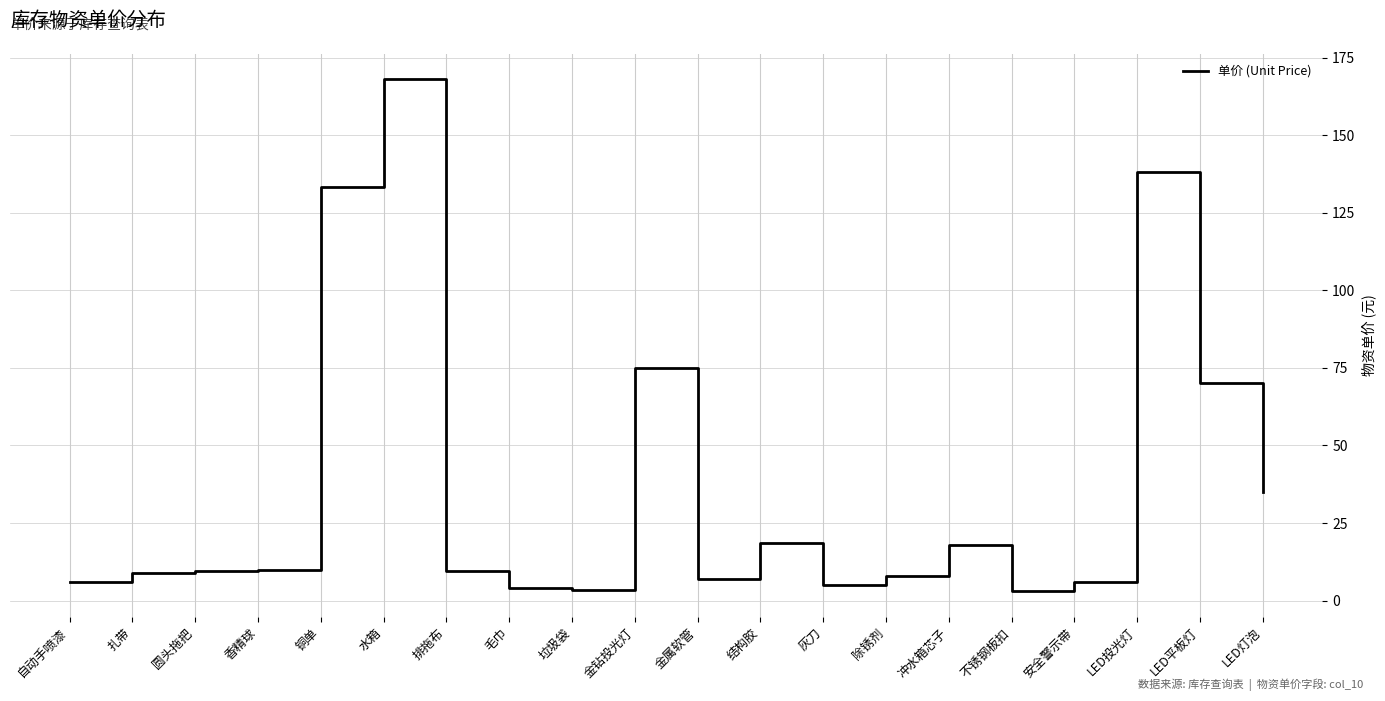

What is the average value?

36.8